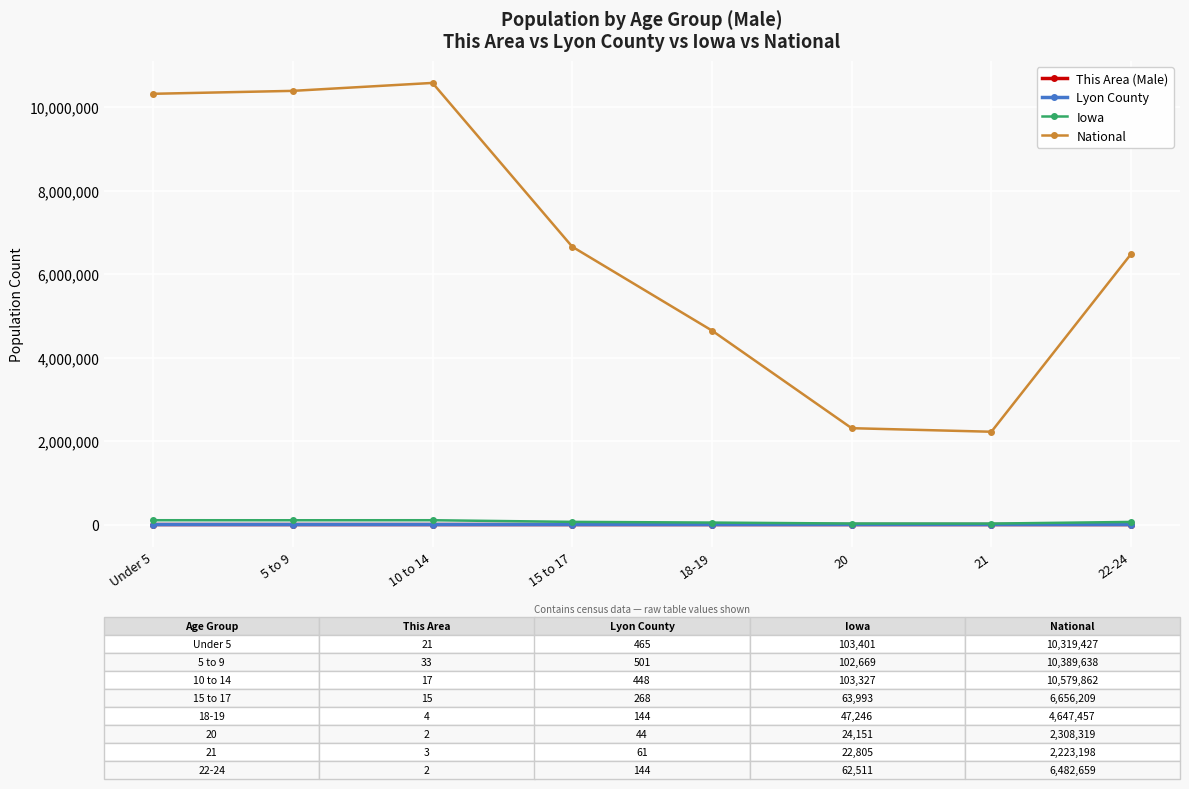

What is the value of the Iowa point at the 8th from the left?

62511